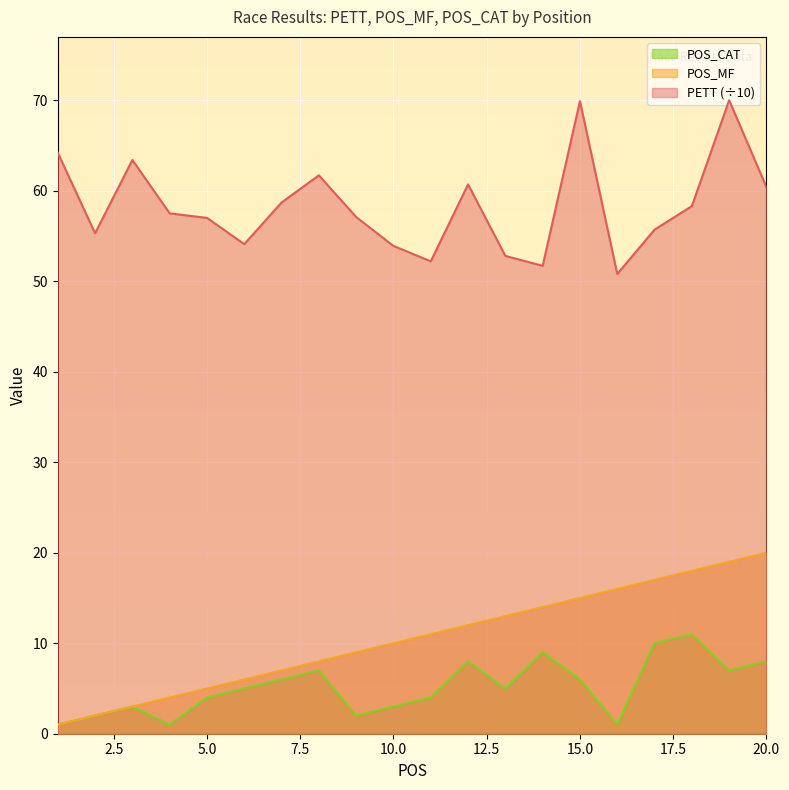

How many lines are shown in the chart?

3